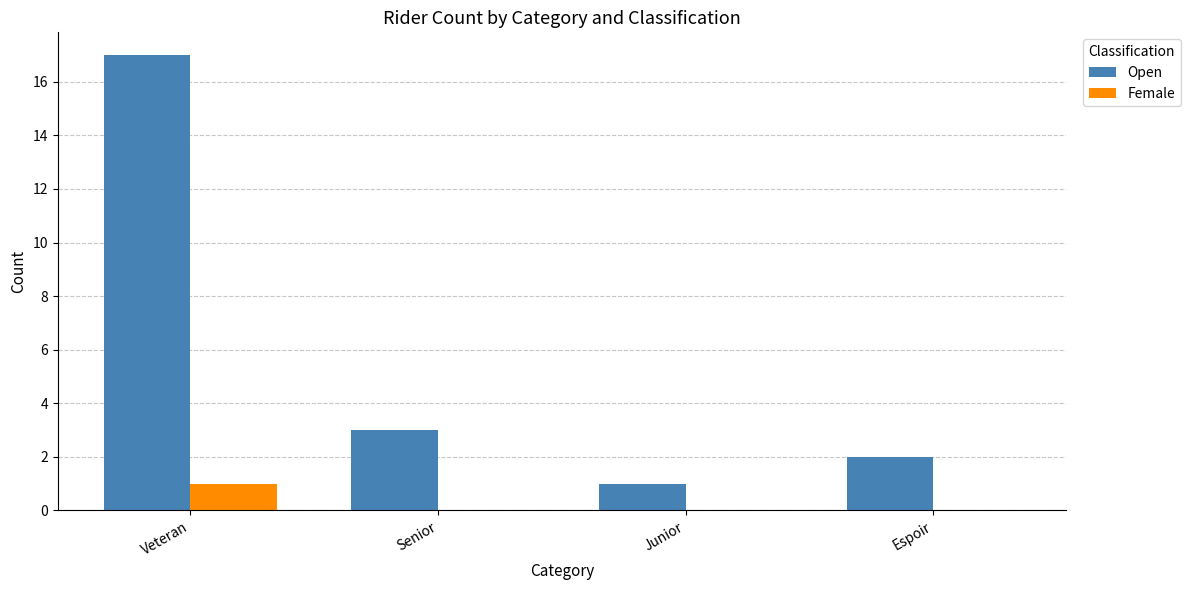

Where does the Open series first go above 3?

Veteran